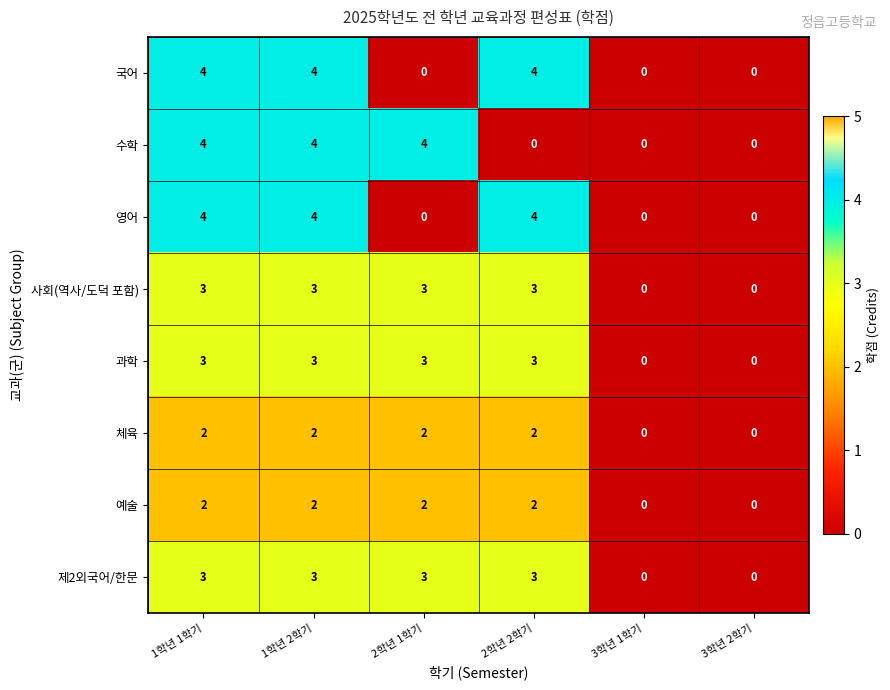

What is the maximum value shown in the chart?

4